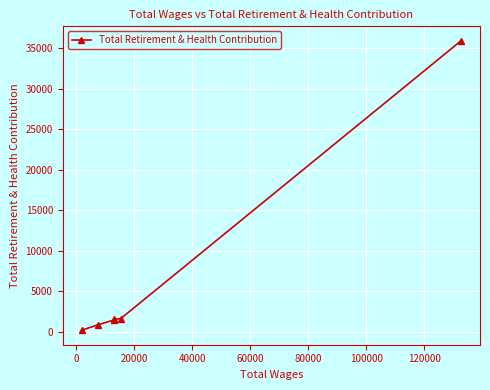

What is the average value?

6943